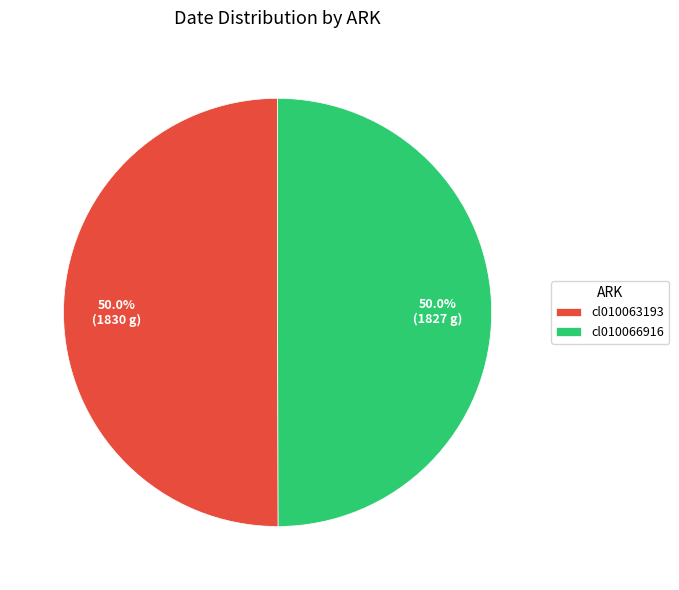

What percentage do cl010063193 and cl010066916 together represent?

100.0%